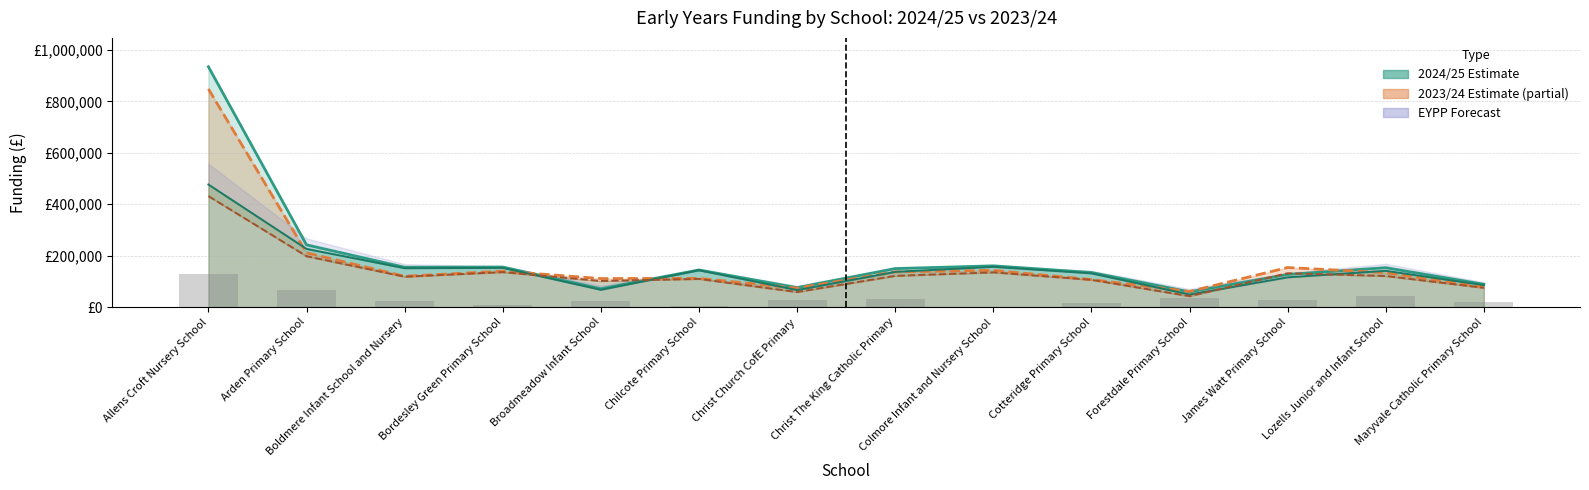

What is the label of the 2nd bar from the right?

Lozells Junior and Infant School